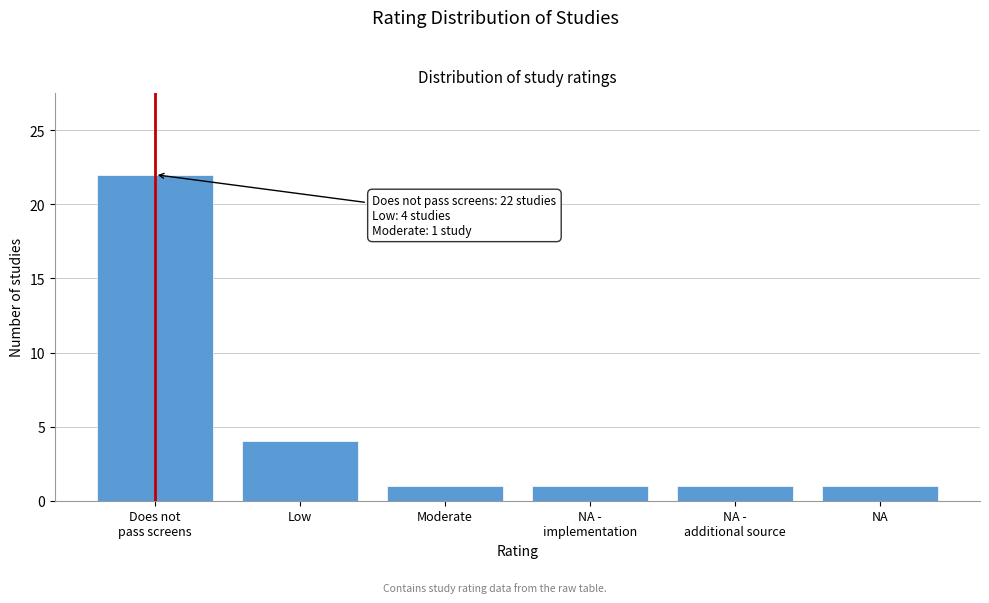

Reading right to left, list all the values displayed in this chart.

1	1	1	1	4	22